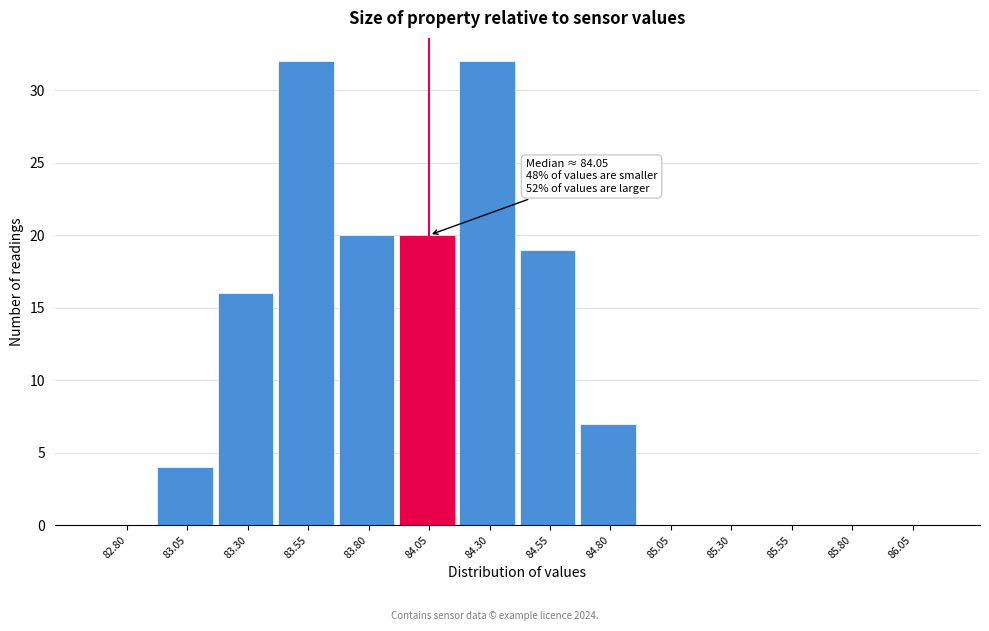

Reading left to right, what are all the values shown in this chart?

82.80=0	83.05=4	83.30=16	83.55=32	83.80=20	84.05=20	84.30=32	84.55=19	84.80=7	85.05=0	85.30=0	85.55=0	85.80=0	86.05=0